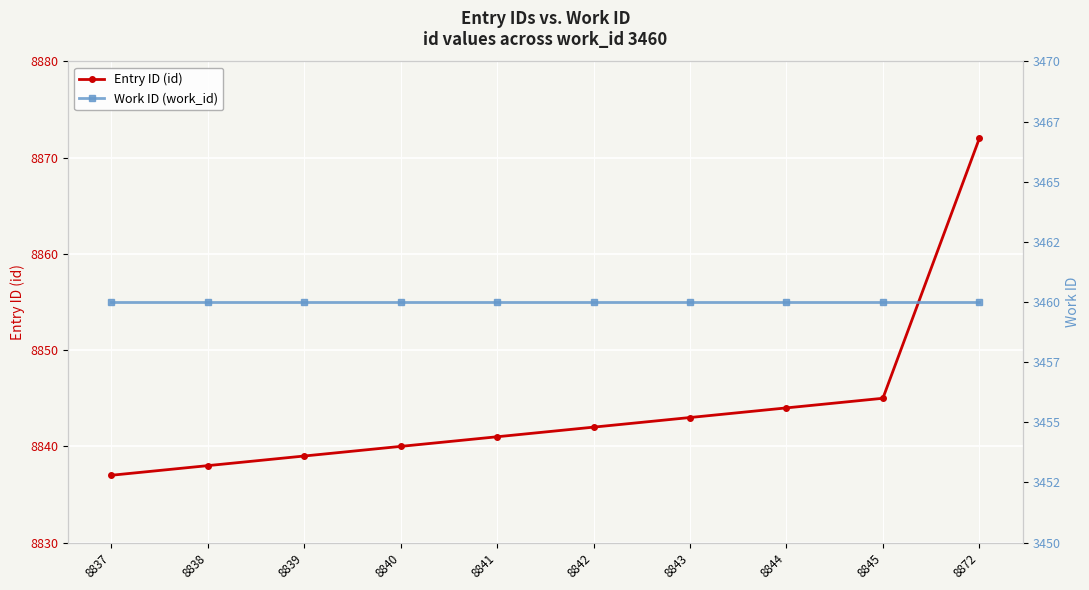

What is the difference between the Entry ID (id) values at 8844 and 8842?

2